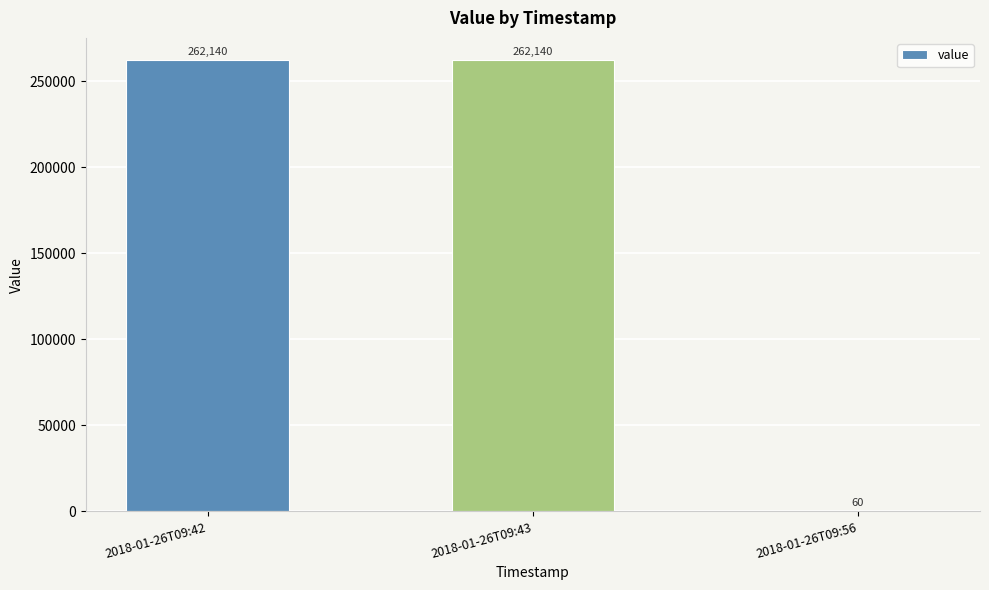

What is the average value?

174780